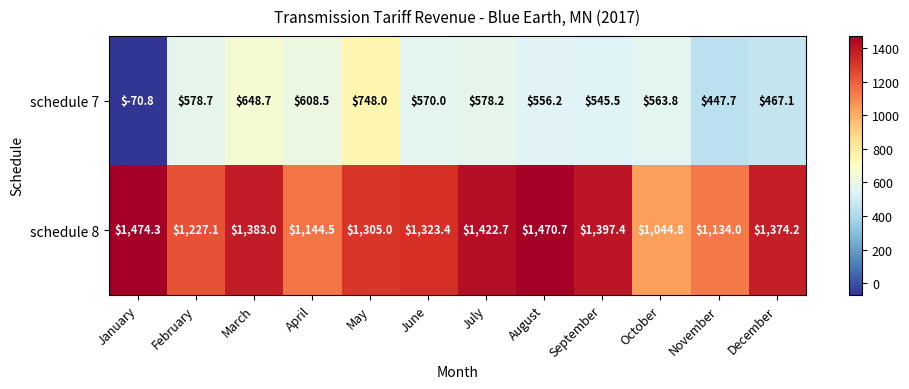

The schedule 8 series shows 1305.0 at May. True or false?

True